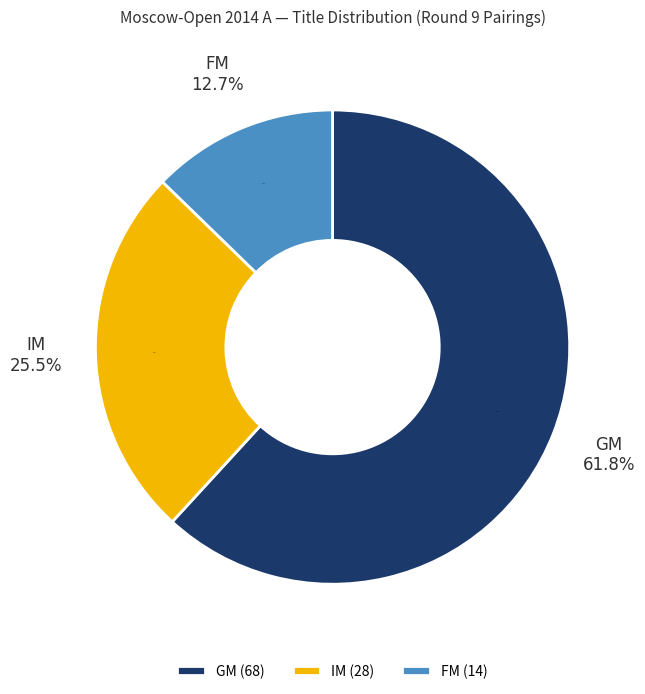

Rank the categories by value from highest to lowest.

GM, IM, FM